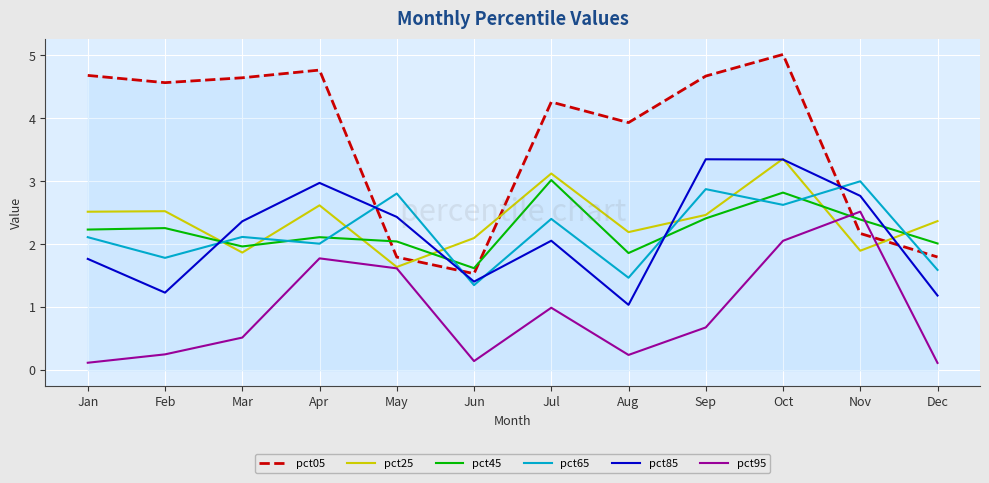

Which series has the largest range (max minus min)?

pct05